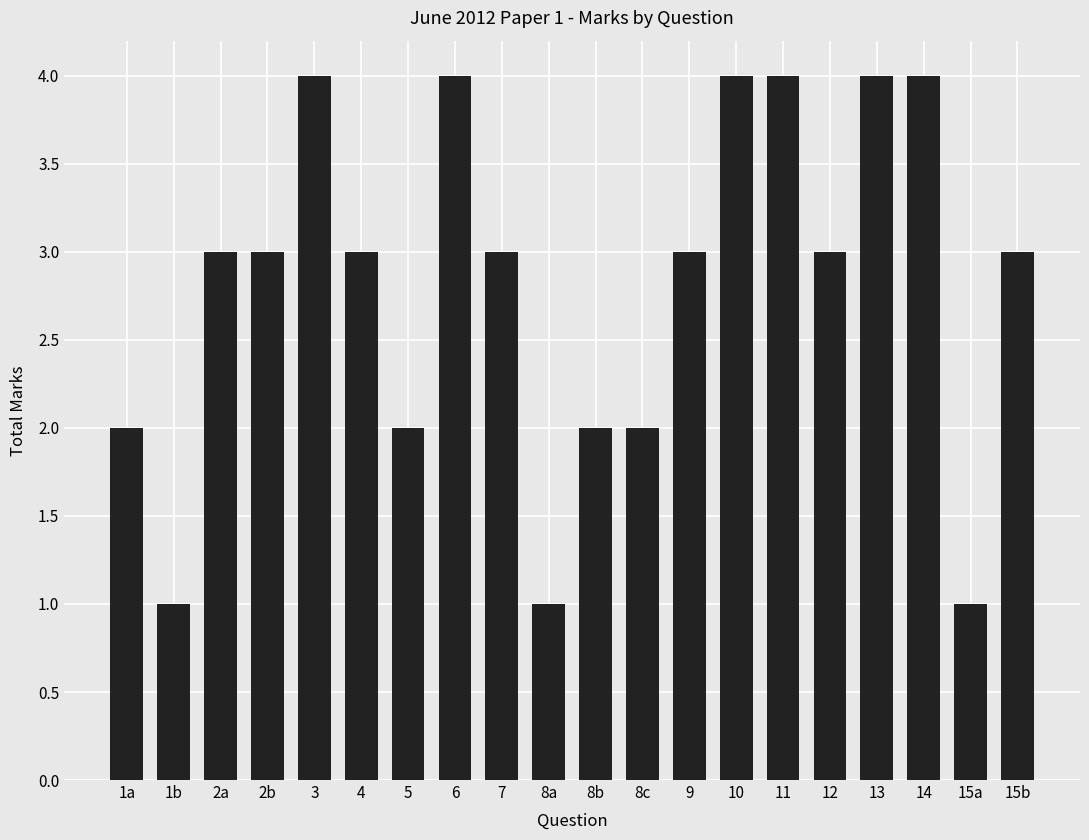

What is the change in value from 8b to 12?

+1